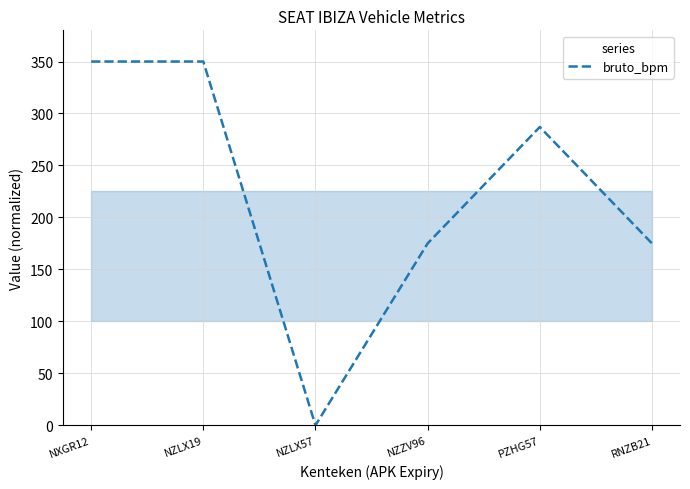

The chart shows a value of 0 at NZLX57. True or false?

True